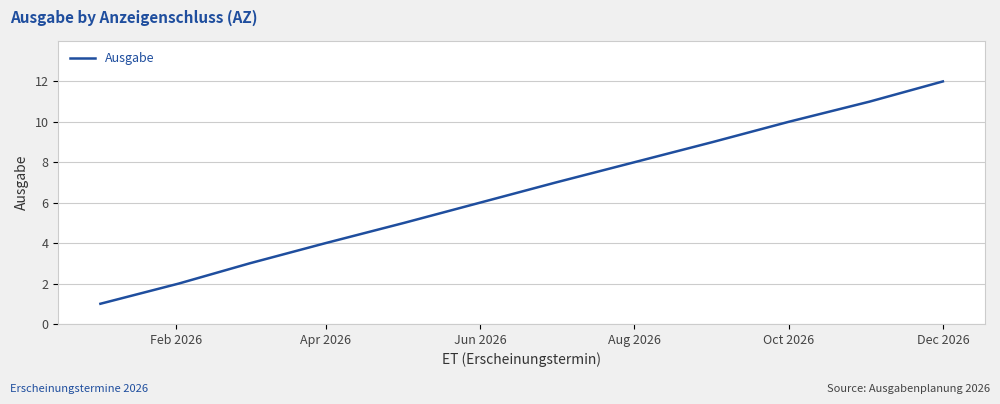

What is the maximum value shown in the chart?

12